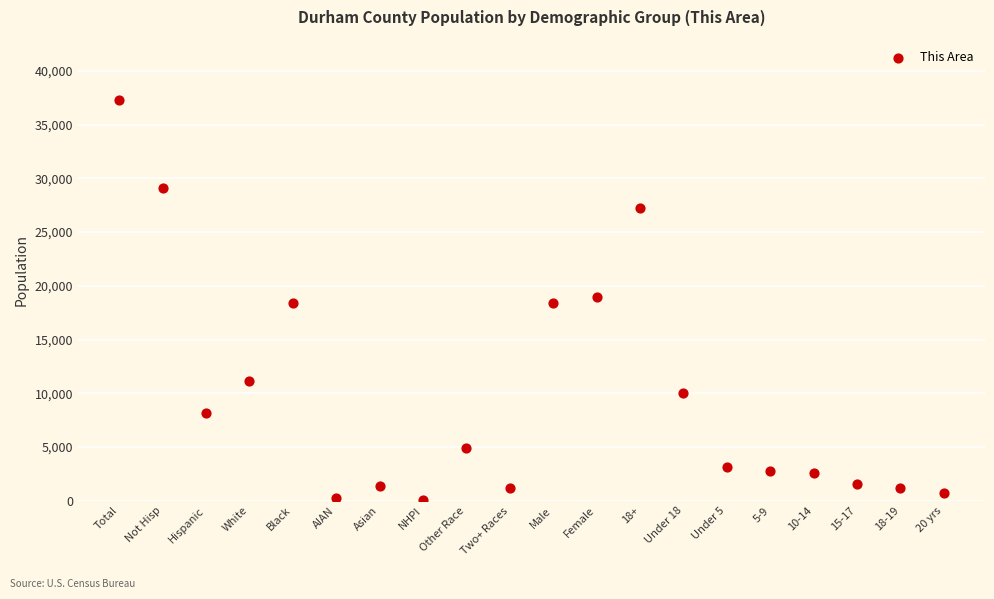

What is the range of Y values (max minus min)?

37256